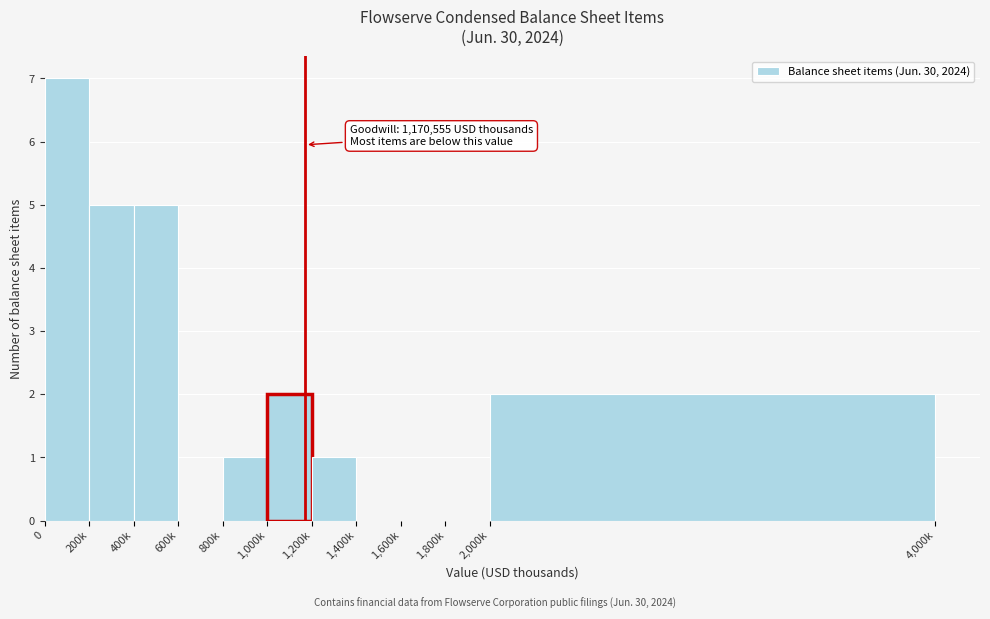

Reading left to right, list all the values displayed in this chart.

0=7	200k=5	400k=5	600k=0	800k=1	1,000k=2	1,200k=1	1,400k=0	1,600k=0	1,800k=0	2,000k=2